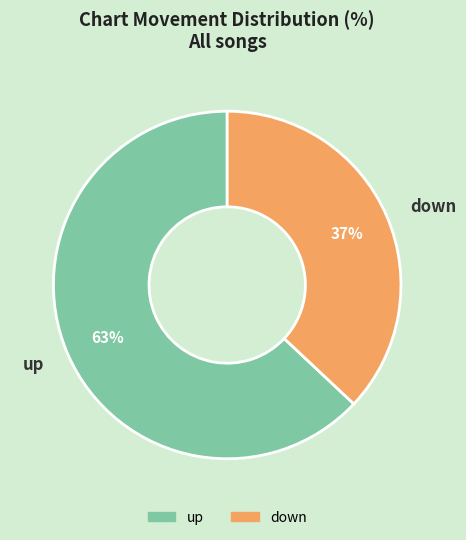

Which has a higher value, up or down?

up